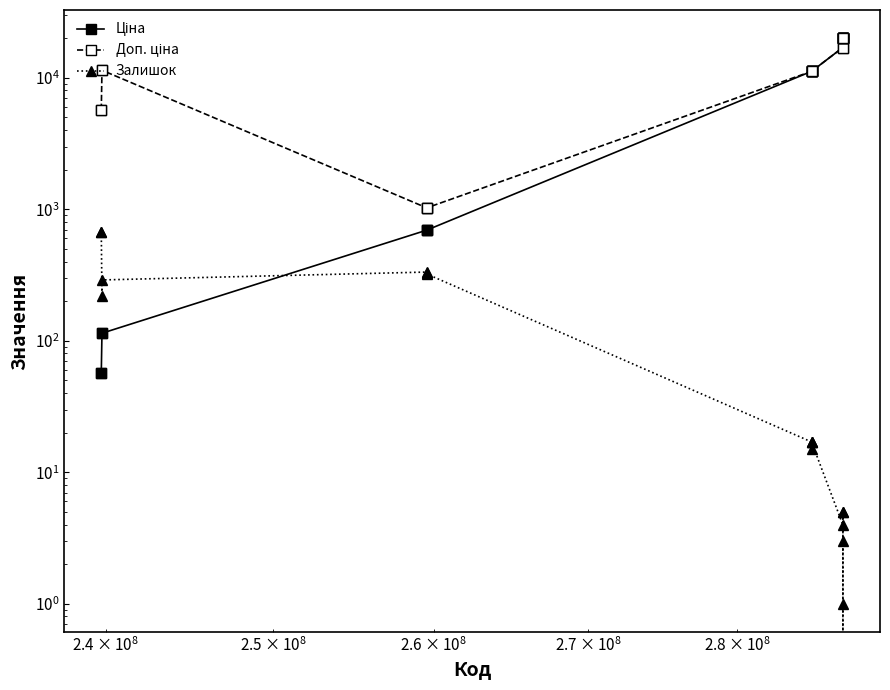

Is the value of Доп. ціна at 11 greater than the value of Ціна at 10000000?

Yes